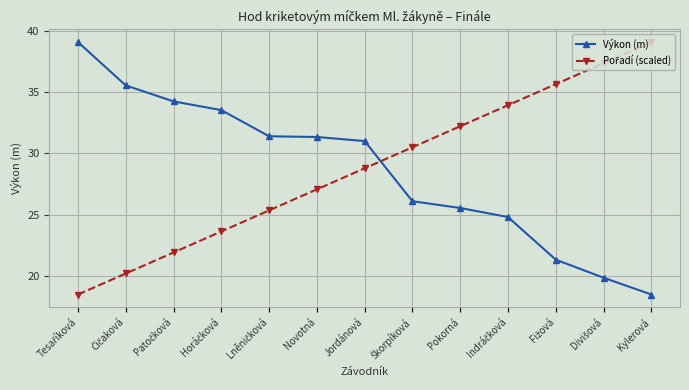

What is the greatest value displayed?

39.1